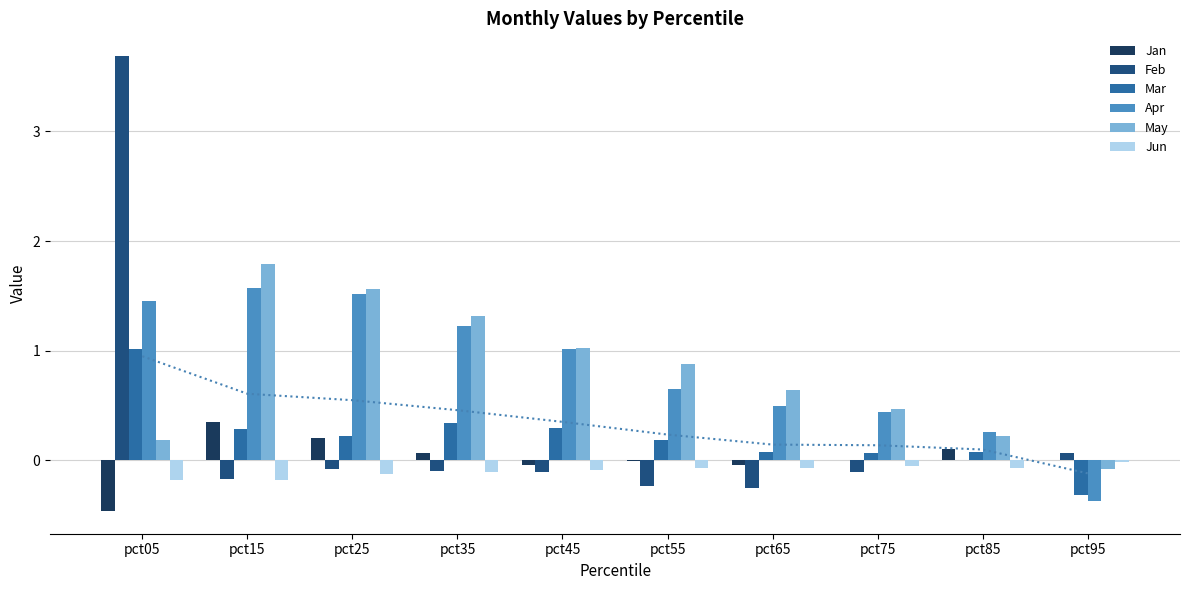

What is the difference between the Jun values at pct35 and pct15?

0.1